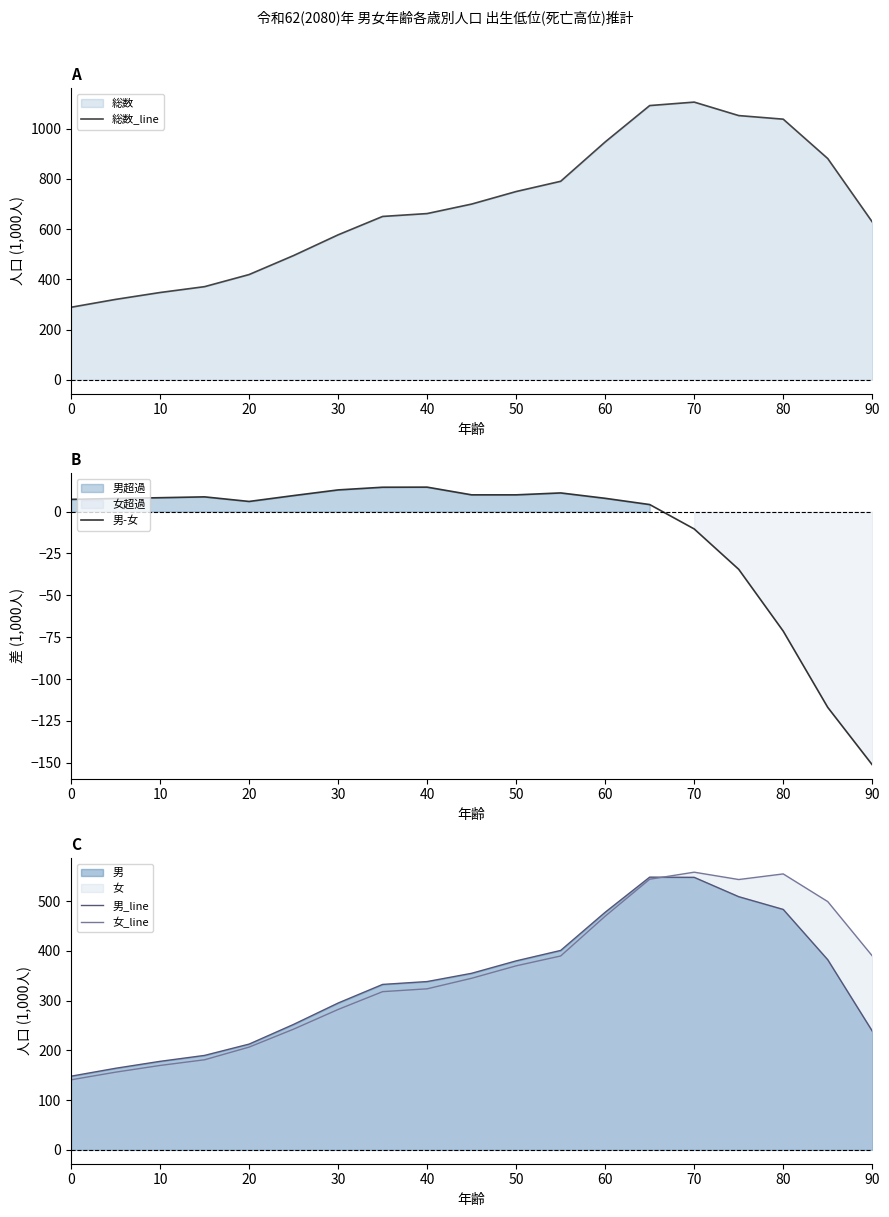

What is the approximate value of 男-女 at 70?

-10.4